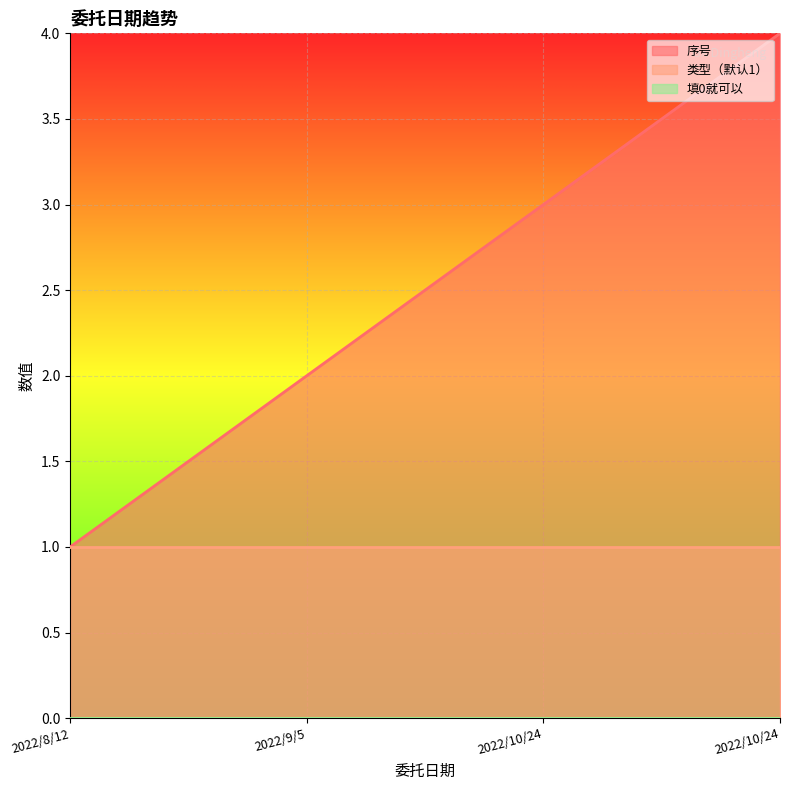

Is the value of 序号 at 2022/9/5 greater than the value of 类型（默认1） at 2022/10/24?

Yes